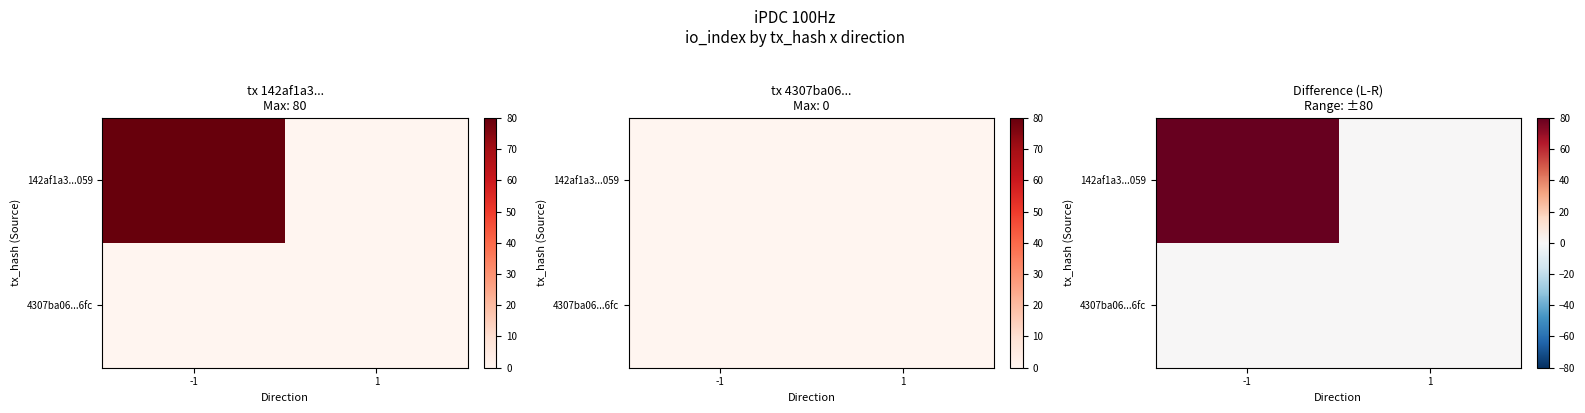

True or false: 4307ba06...6fc has a value of 0 at 1.

True